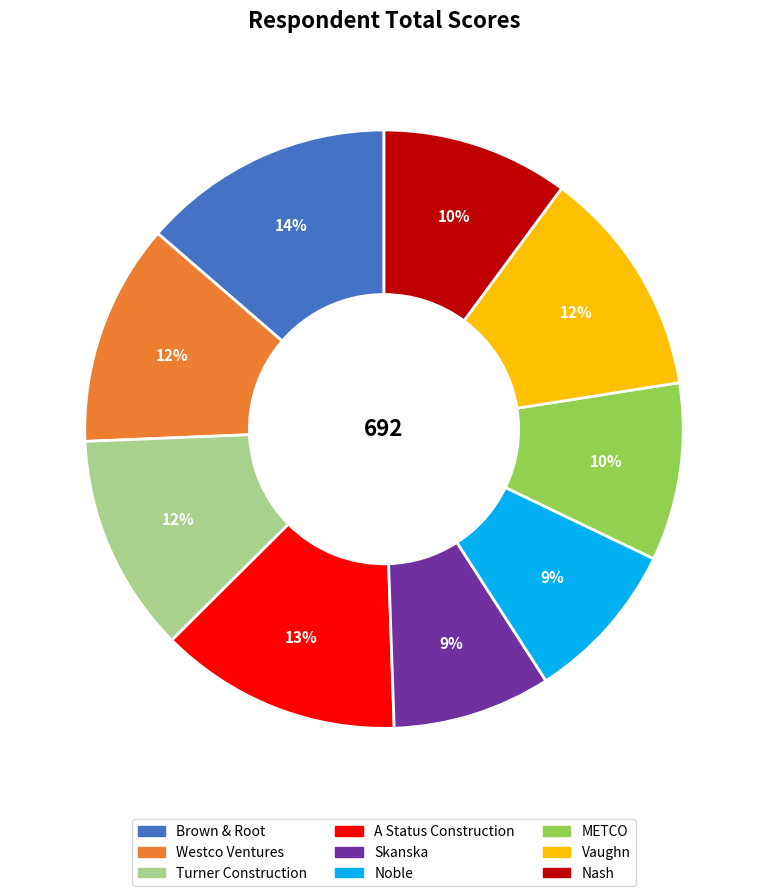

How many slices are in this pie chart?

9